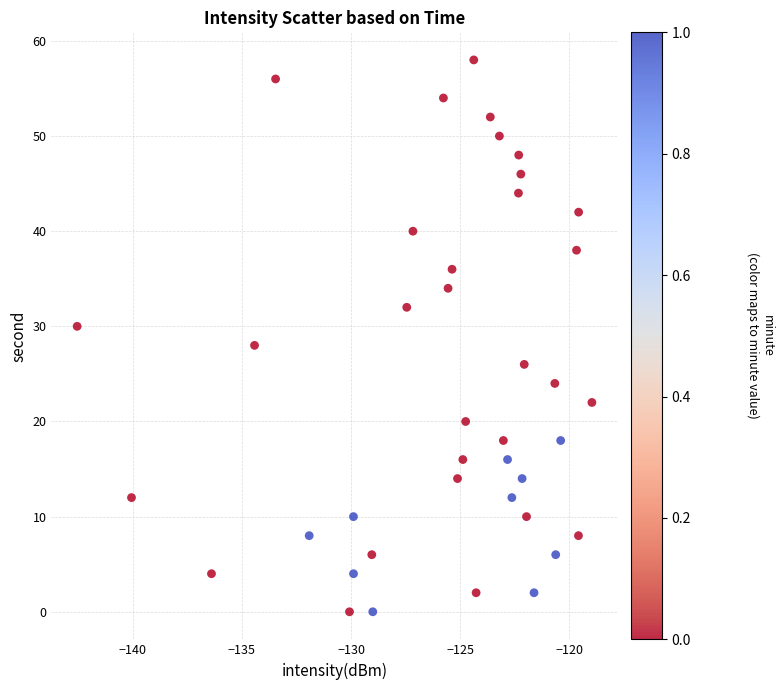

What is the range of Y values (max minus min)?

58